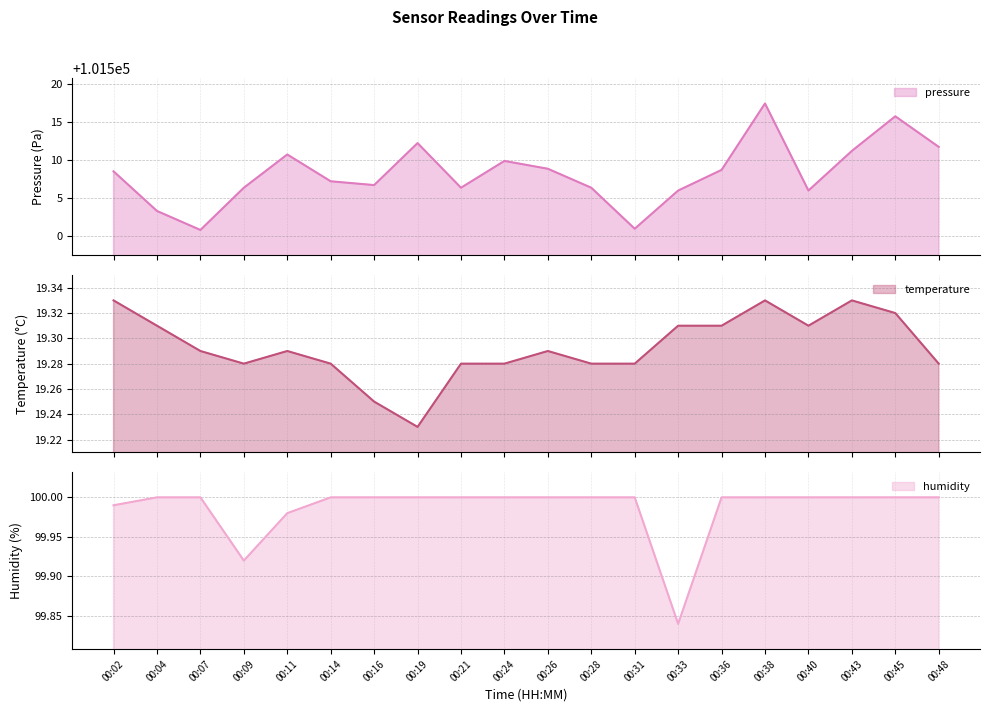

Which category has the highest value across all series?

00:38